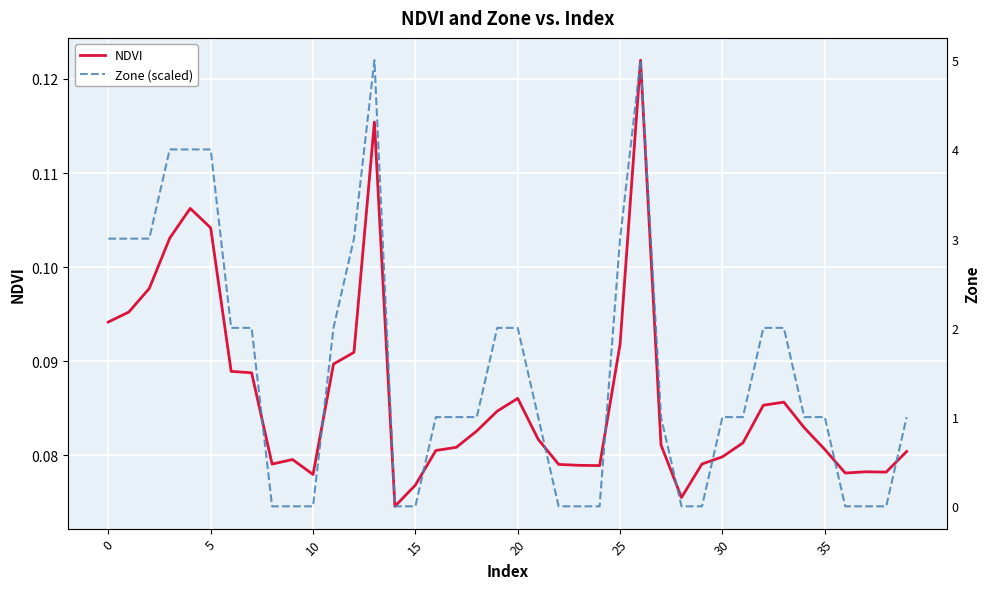

Which series has the largest total across all categories?

Zone (scaled)